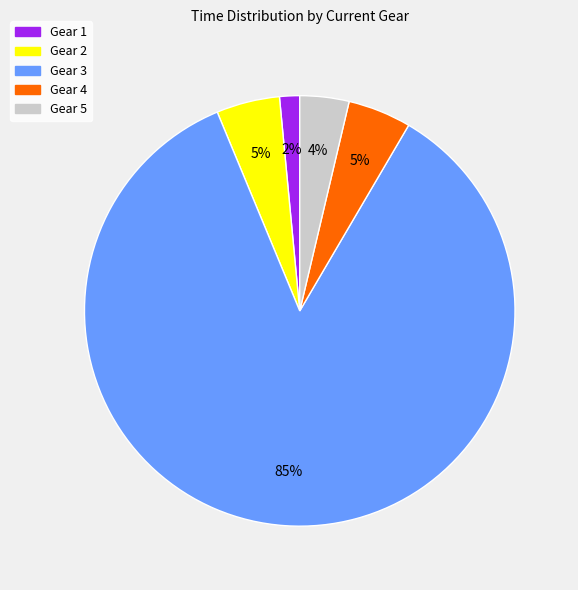

To the nearest percent, what percentage of the pie is Gear 5?

4%